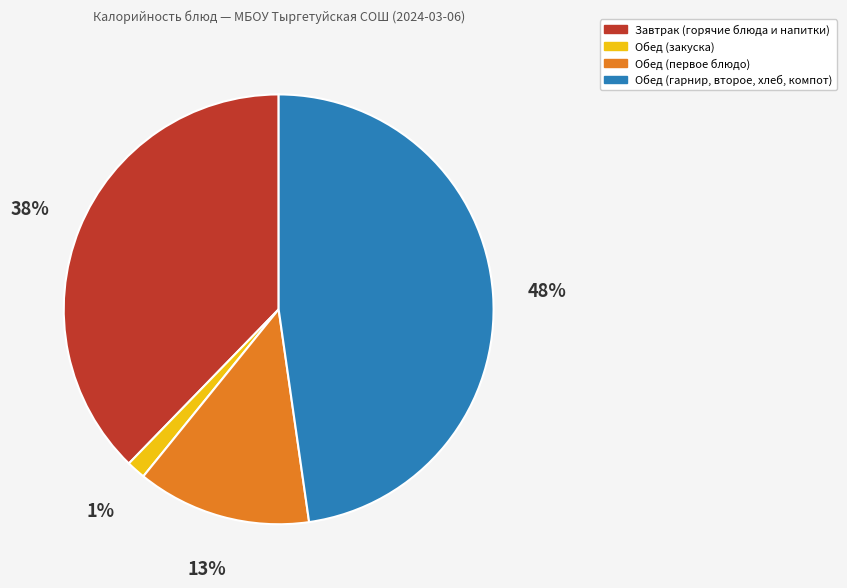

To the nearest percent, what is the average slice percentage?

25%